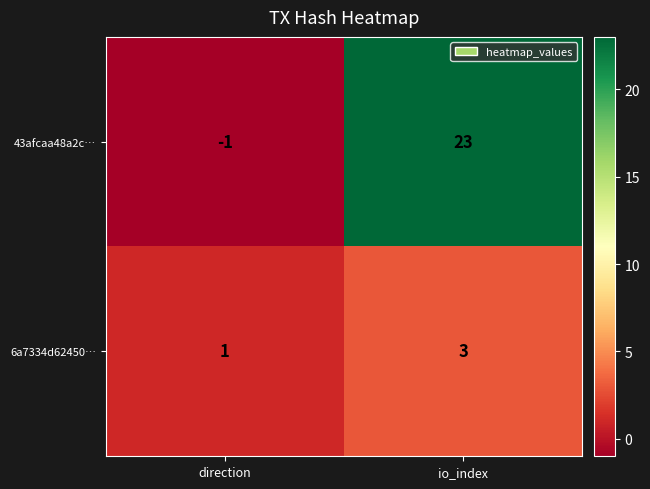

Rank the categories by 43afcaa48a2c… value from highest to lowest.

io_index, direction